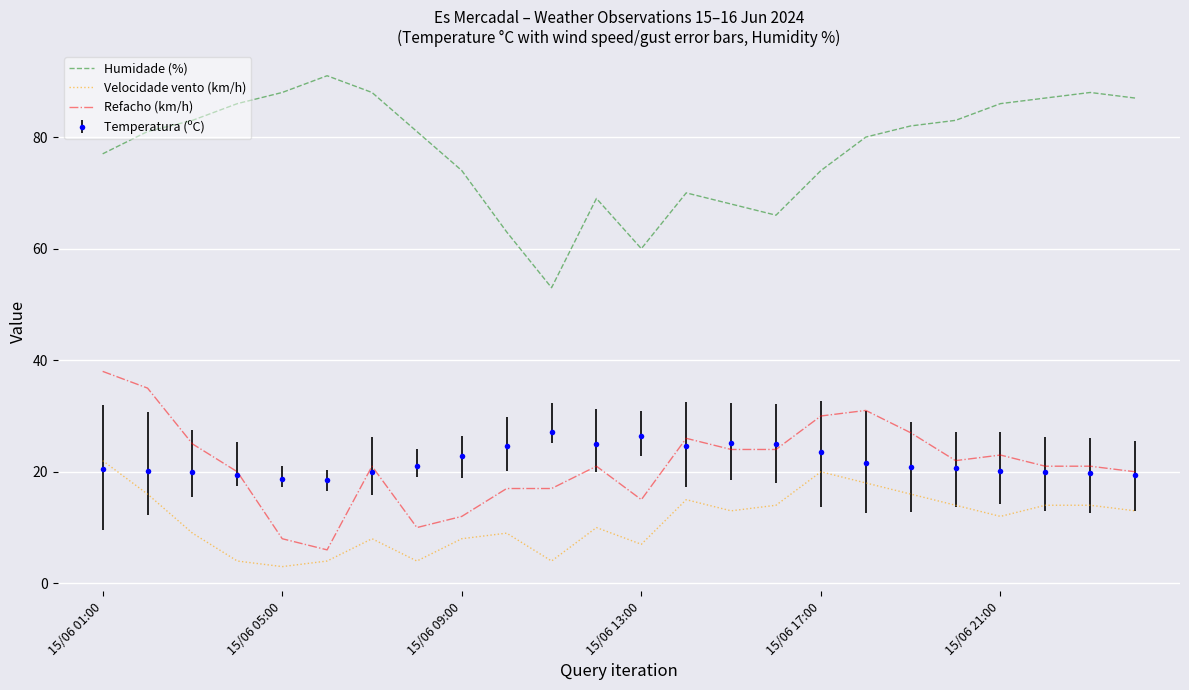

True or false: Humidade (%) and Refacho (km/h) intersect in this chart.

False